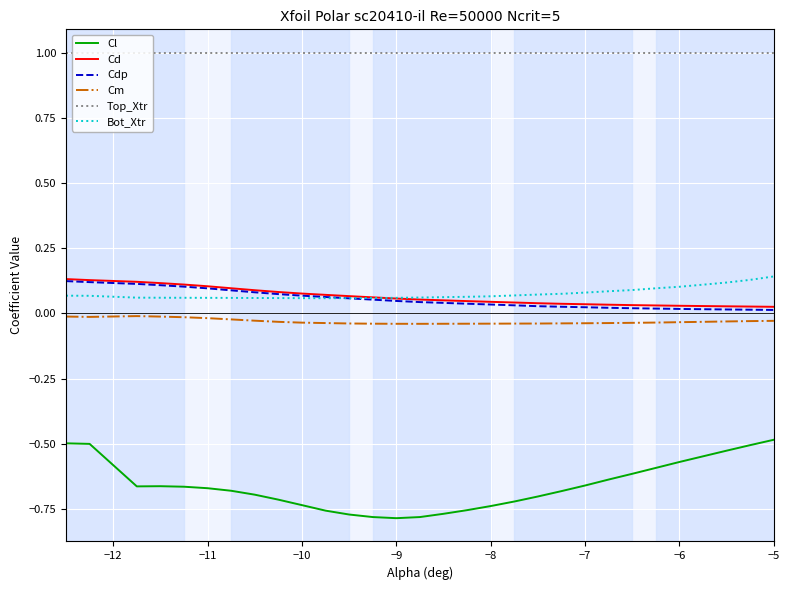

What is the sum of all Cl values?

-19.9